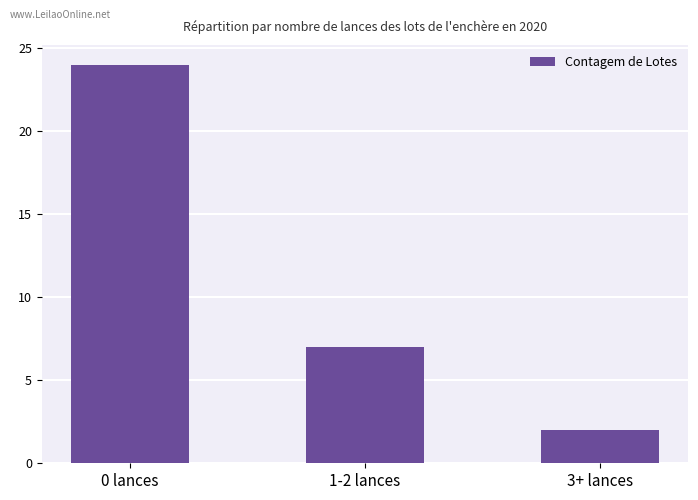

What is the change in value from 1-2 lances to 3+ lances?

-5